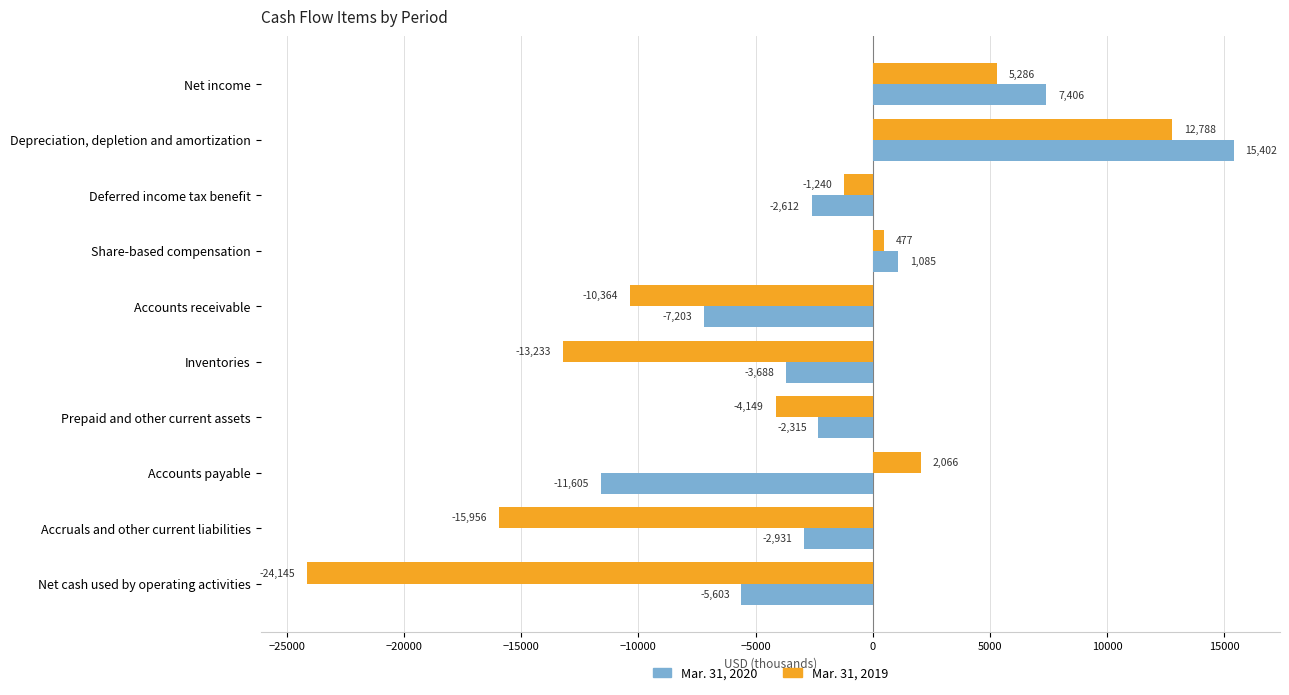

What is the difference between the maximum and minimum values in the Mar. 31, 2020 series?

27007